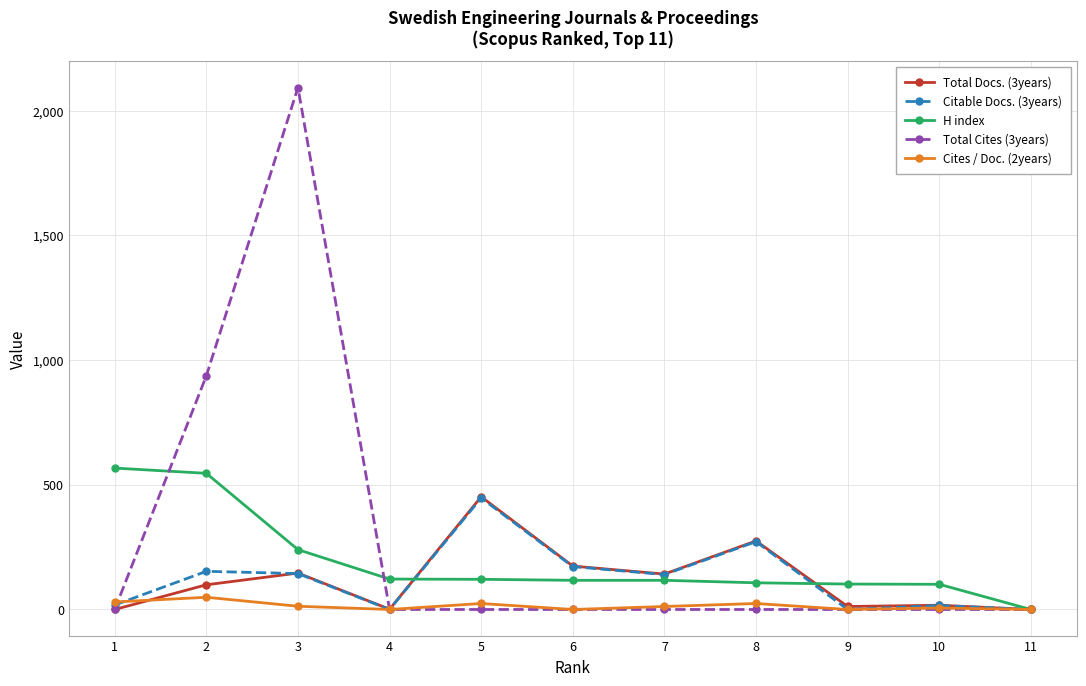

At which category is the sum across all series the highest?

3